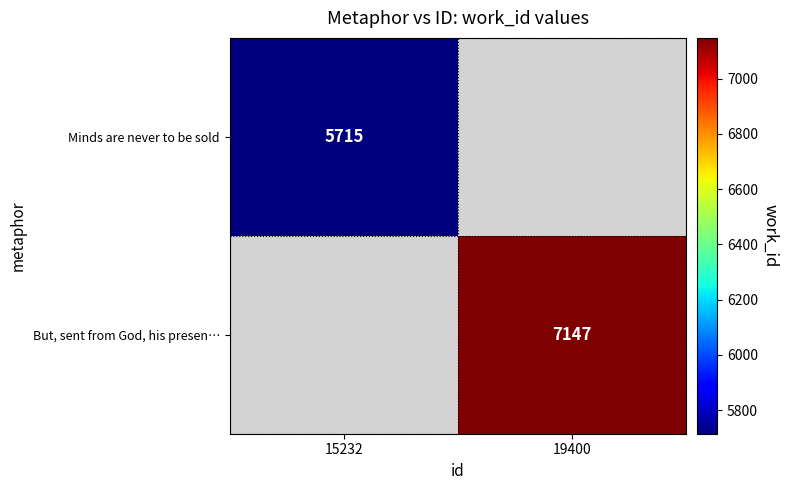

The value of But, sent from God, his presen… at 19400 is 12559. True or false?

False